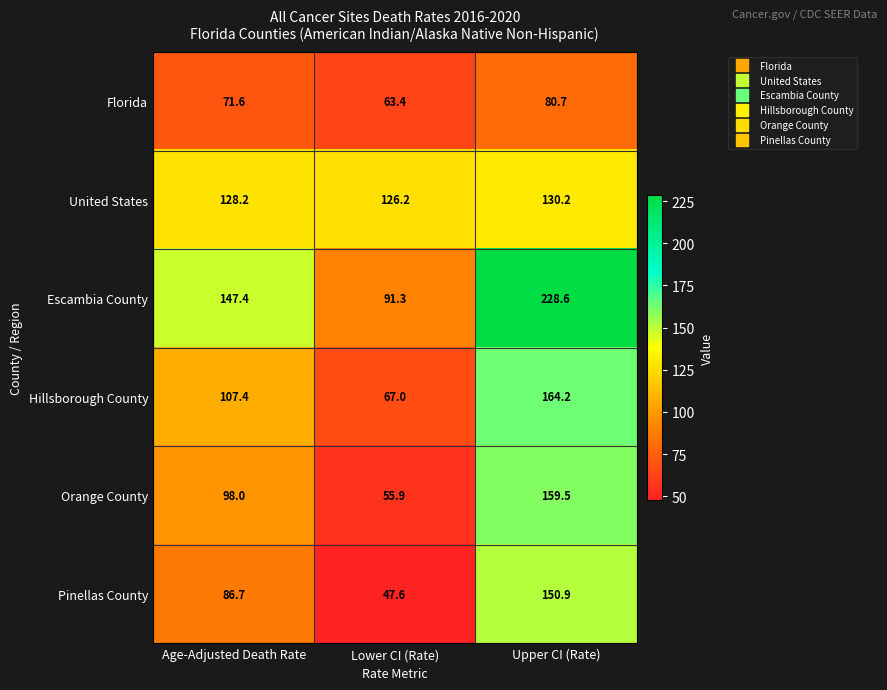

What is the sum of the Pinellas County values at Age-Adjusted Death Rate and Upper CI (Rate)?

237.6